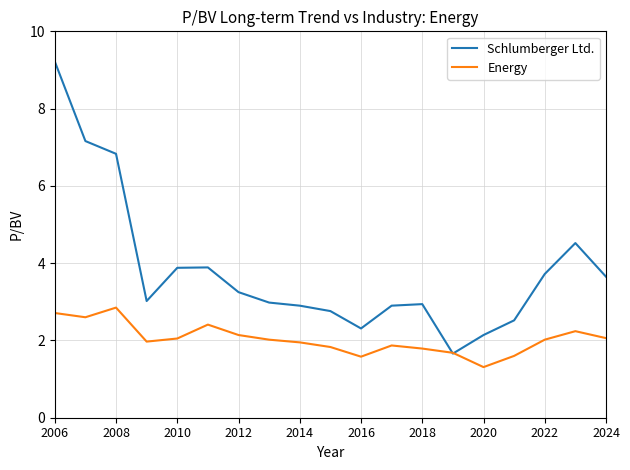

List the series in order of their overall mean, lowest first.

Energy, Schlumberger Ltd.